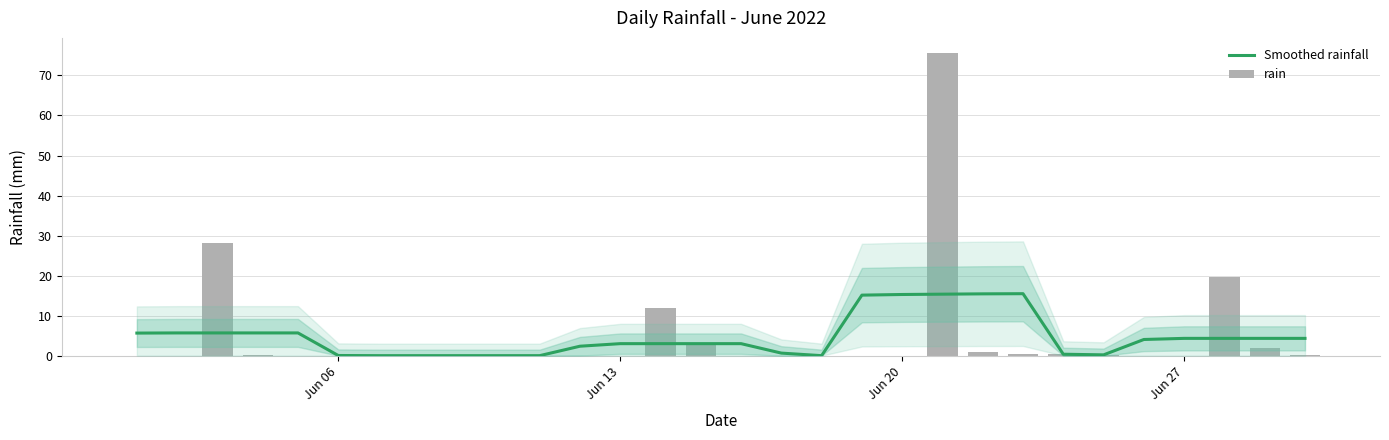

Rank the series at Jun 20 from lowest to highest value.

rain, Smoothed rainfall